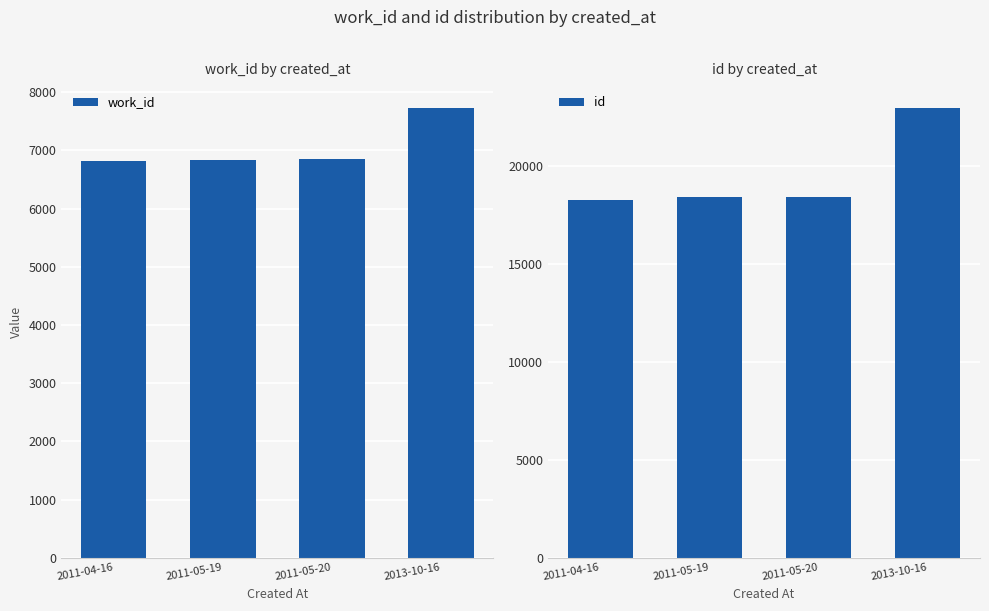

At how many categories does at least one series exceed 13500?

4